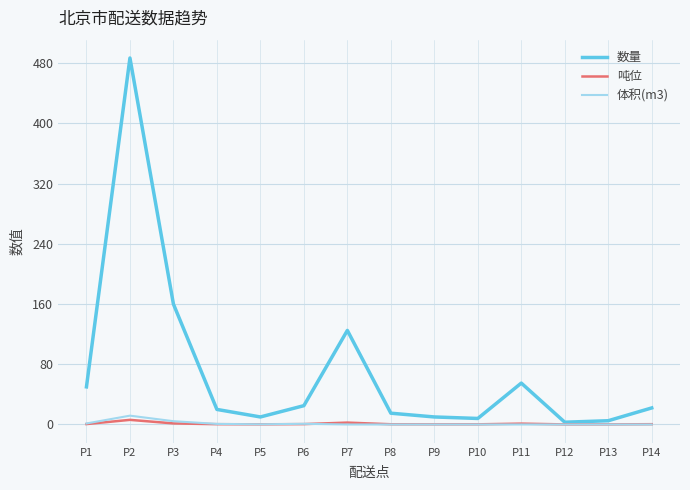

The 体积(m3) series shows 0.0 at P13. True or false?

True